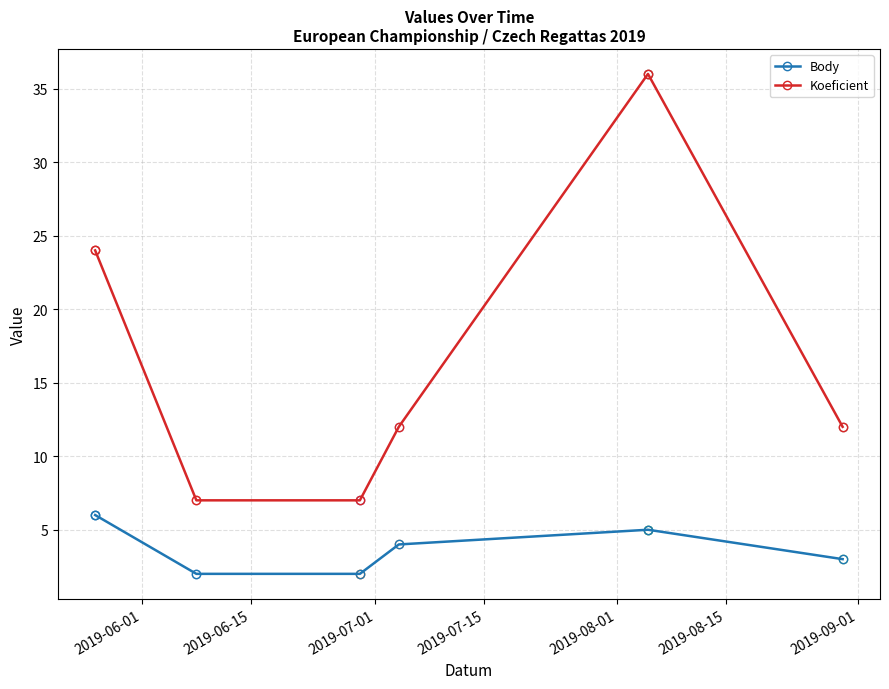

What is the average value of the Koeficient series?

16